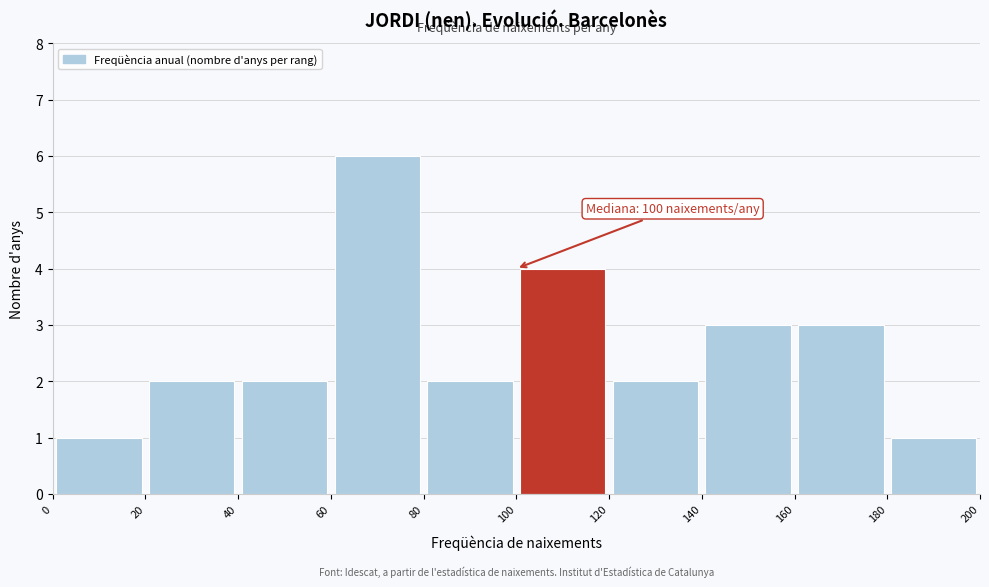

Over which range of the x-axis is the bar tallest?

60 to 80